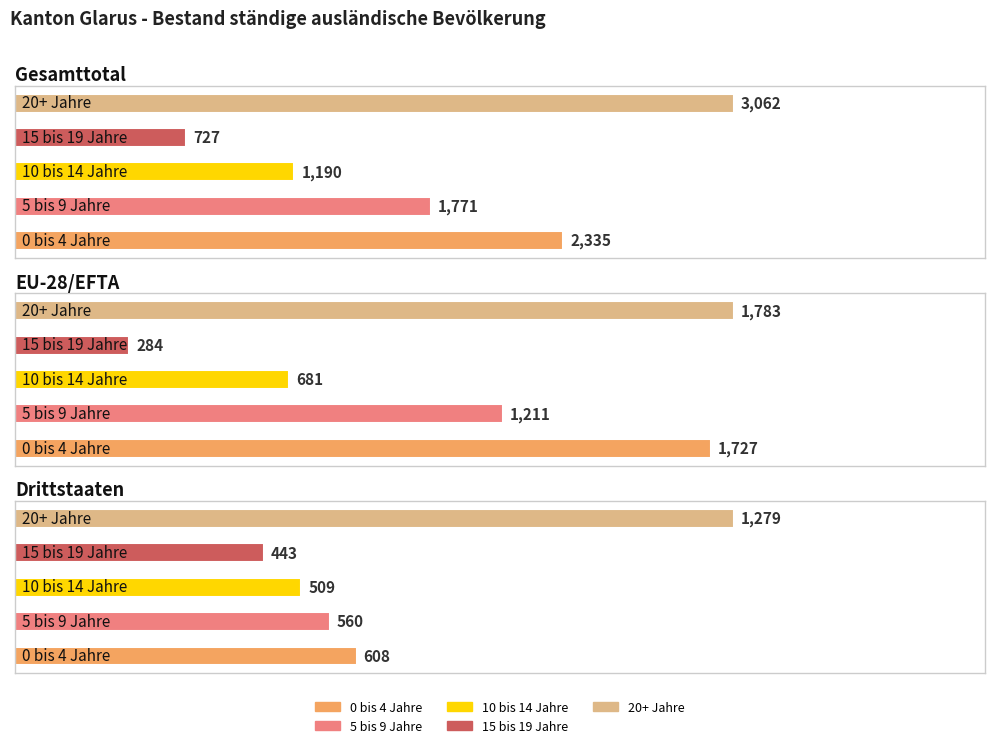

Which label corresponds to the largest value in the chart?

Gesamttotal